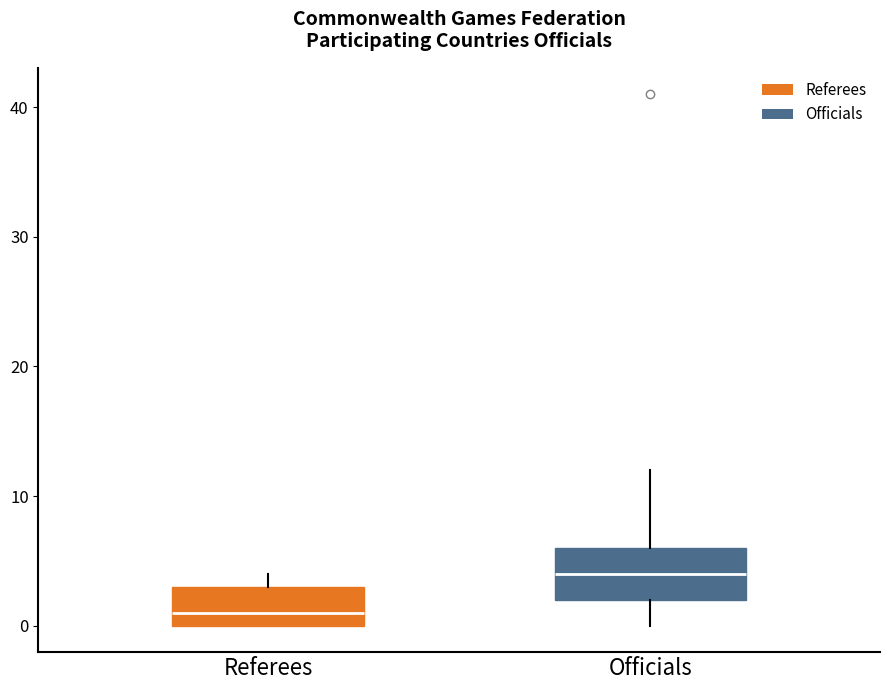

Which box is the tallest, from its lower edge to its upper edge?

Officials